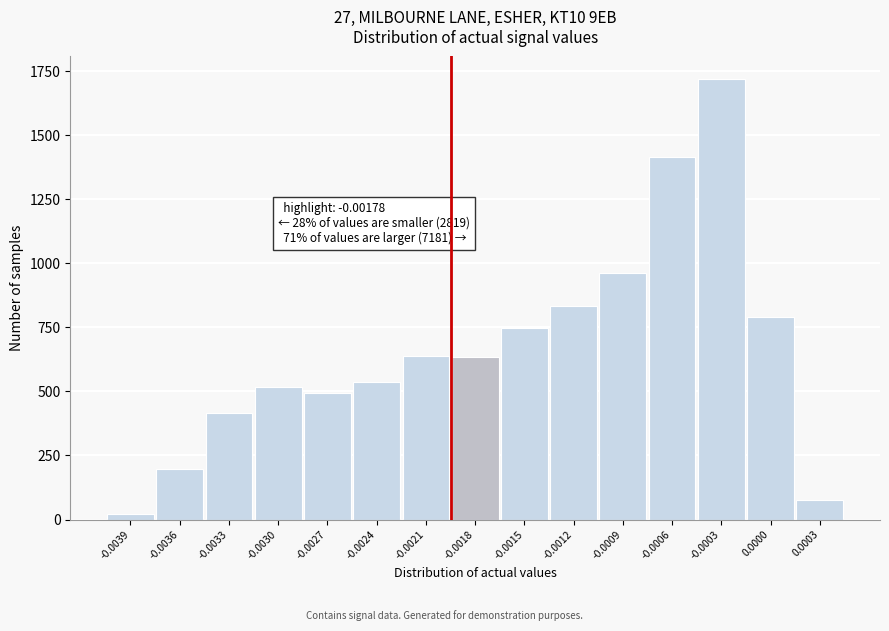

The value at -0.0006 is 1414. True or false?

True